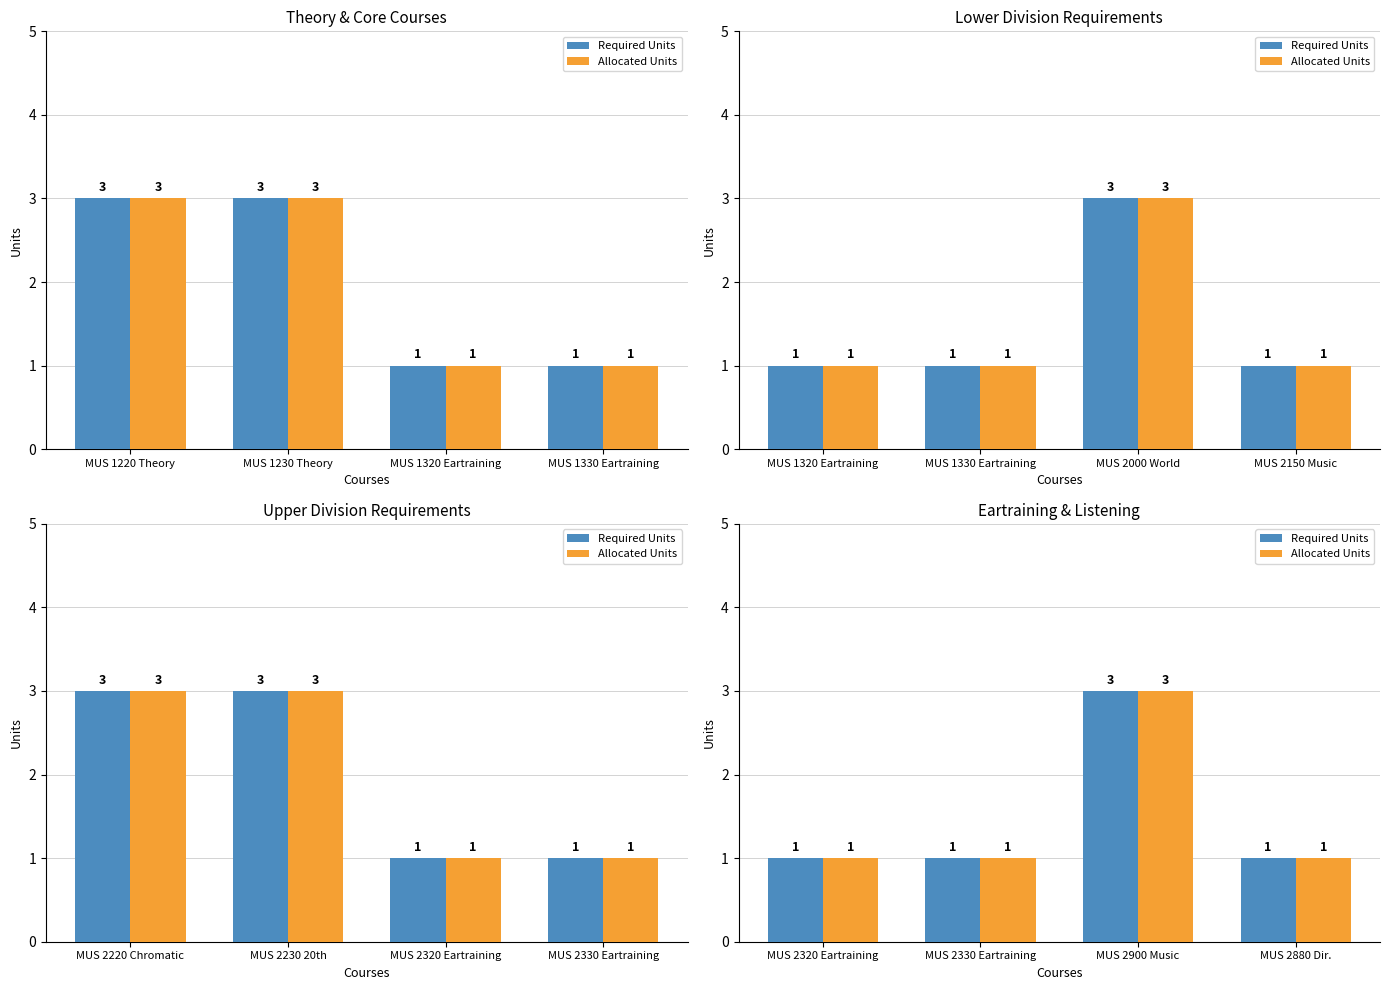

Where is Allocated Units nearest to the value 2?

MUS 2320 Eartraining